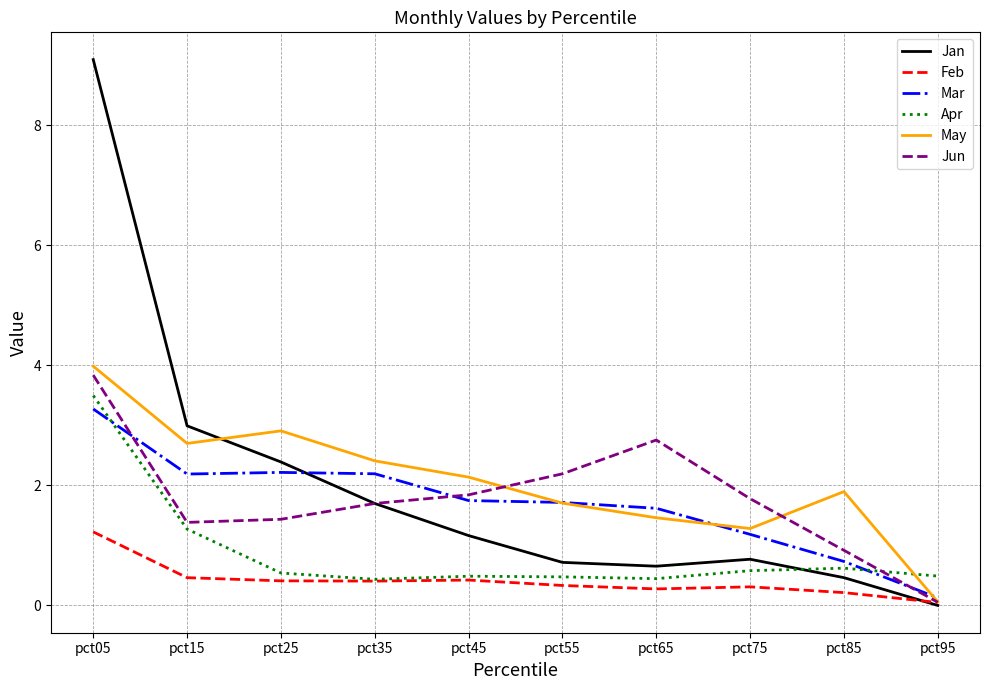

Which series changed the most between pct05 and pct25?

Jan